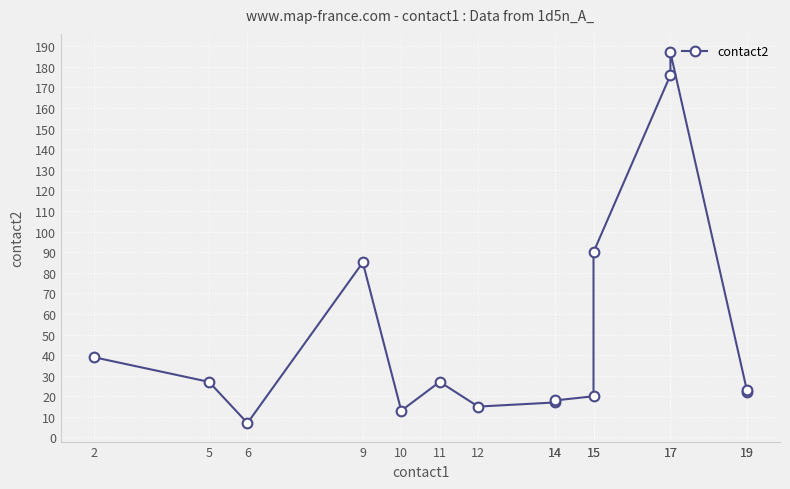

What is the difference between the values at 2 and 19?

17